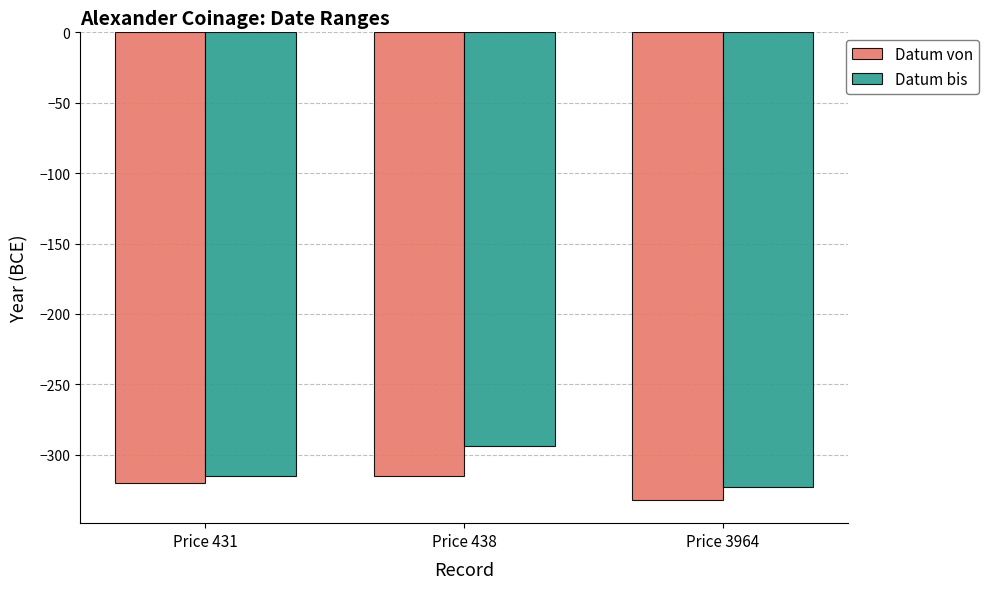

What is the total value across all series at Price 431?

-635